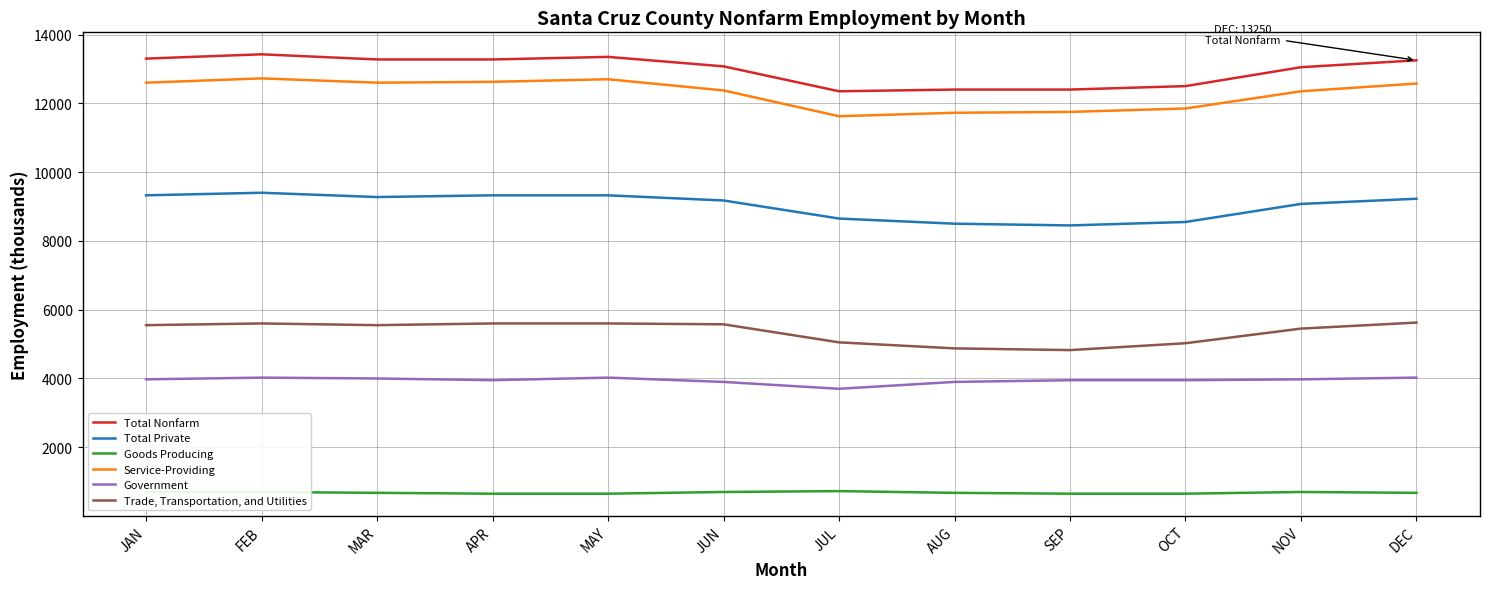

What is the difference between the maximum and minimum values in the Total Nonfarm series?

1075